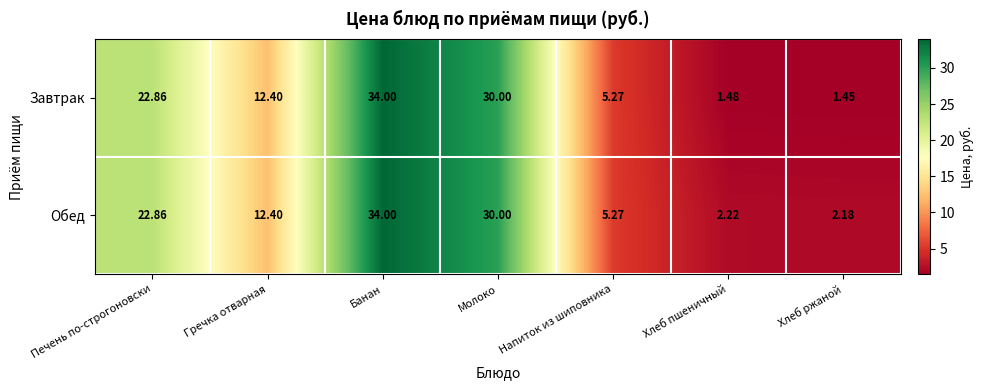

Which series has the largest total across all categories?

Обед